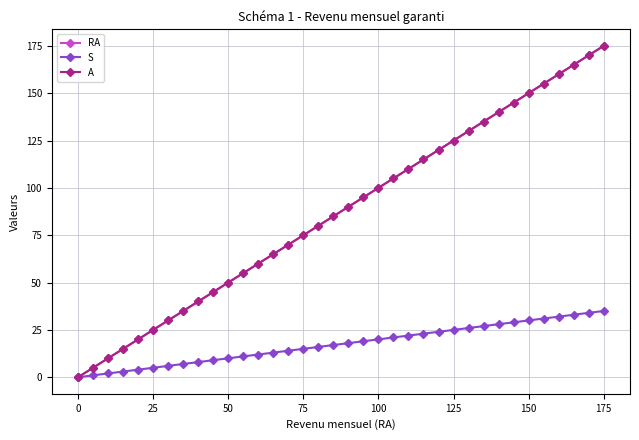

At how many categories does at least one series exceed 54?

25